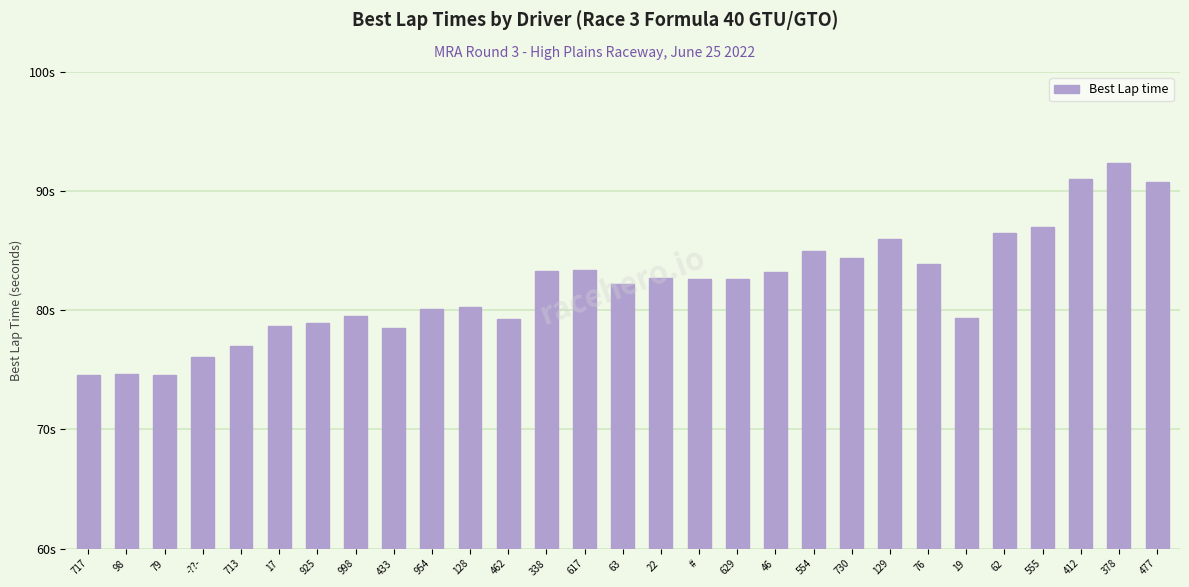

Are the bars horizontal?

No